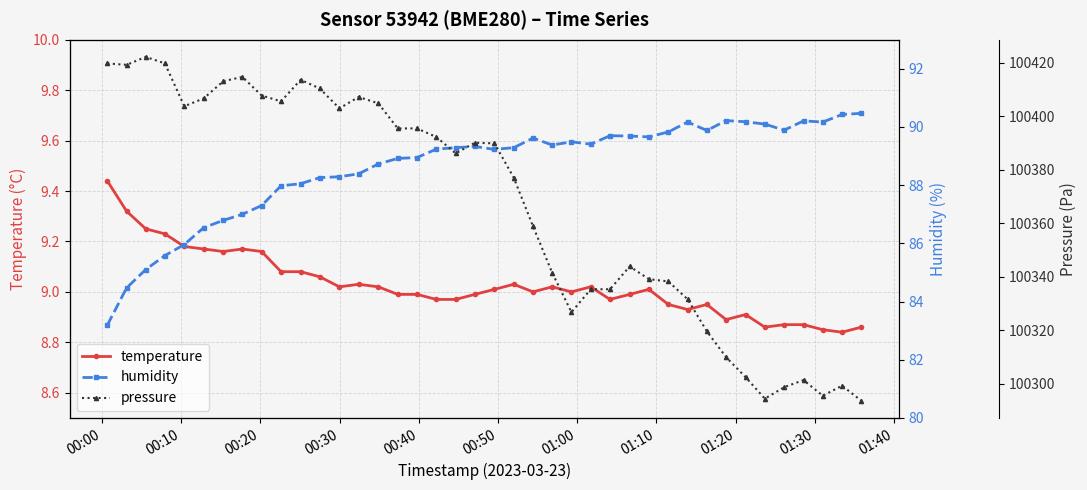

What is the average value of the temperature series?

9.0